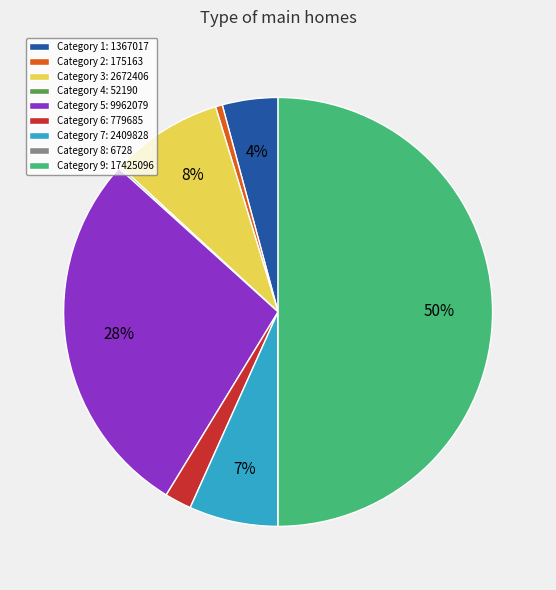

To the nearest percent, what is the difference between the largest and smallest slice percentages?

50%